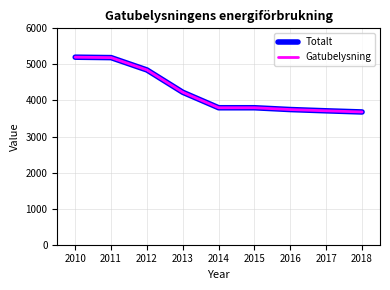

Does the chart display data point markers on the line(s)?

No